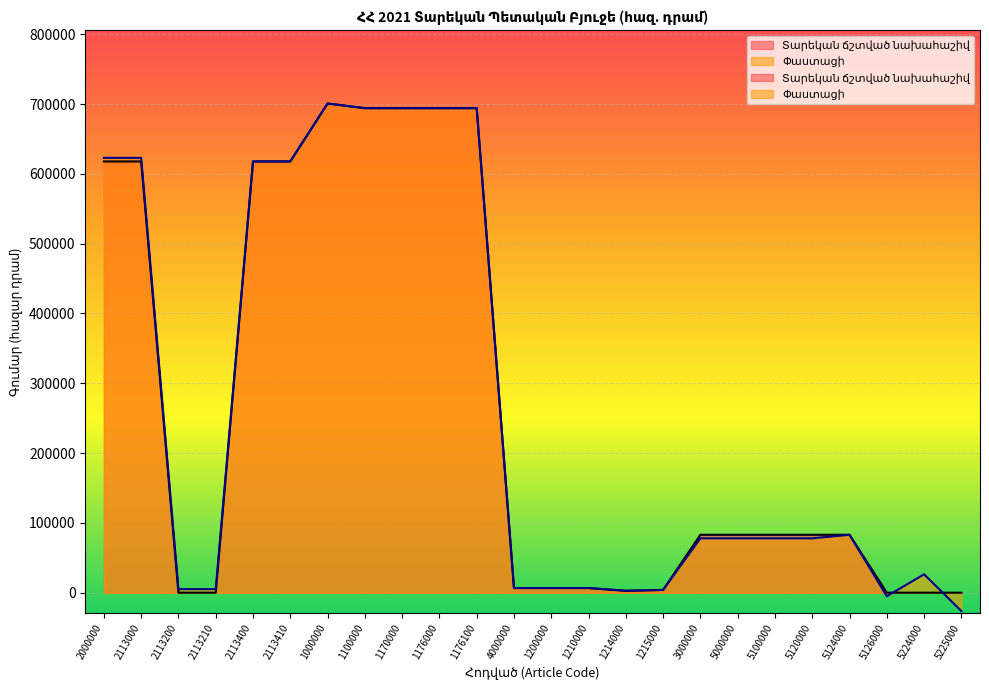

List the series in order of their peak value, highest first.

Տարեկան ճշտված նախահաշիվ, Փաստացի